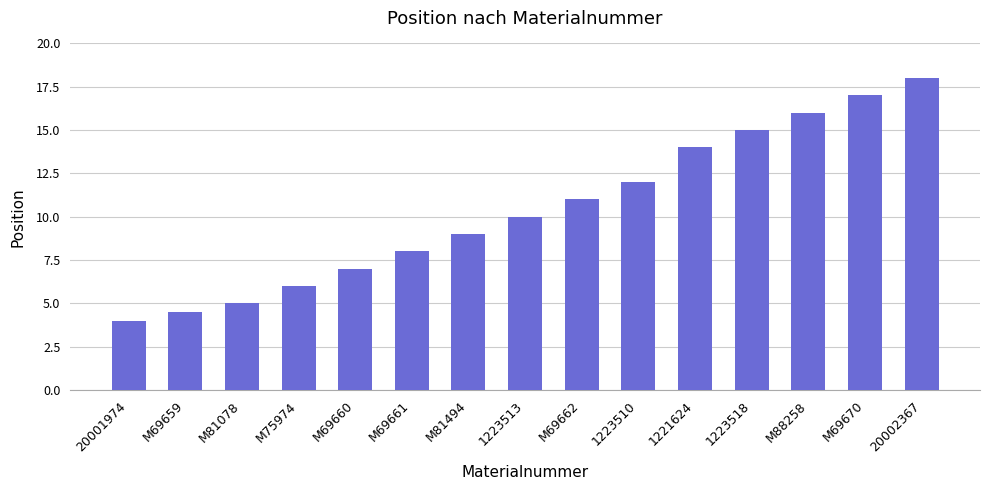

What is the difference between the second highest and second lowest values?

12.5